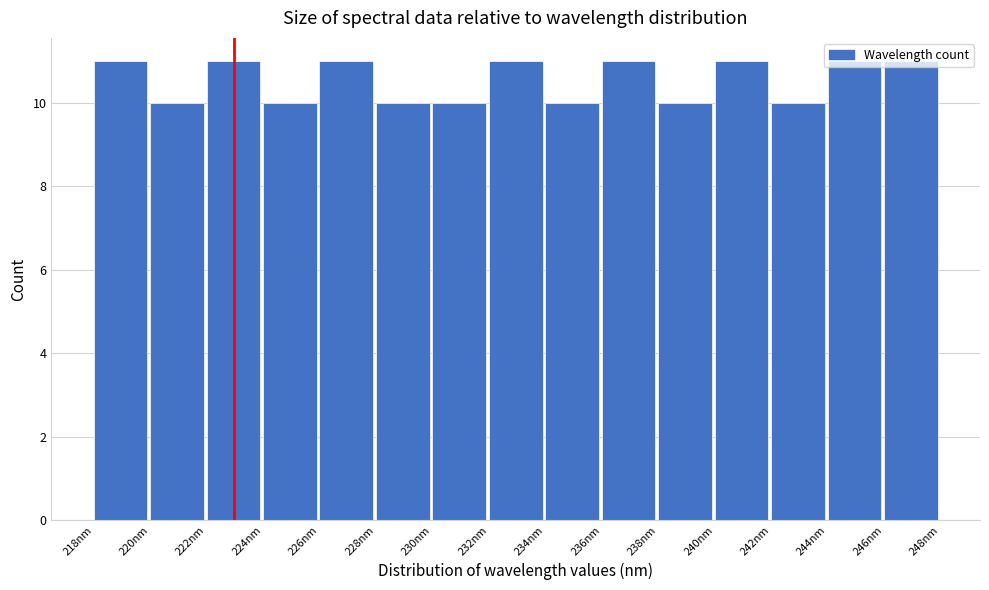

Reading left to right, transcribe this chart: for each bar, give the range it covers on the x-axis and its height. Neither the bar edges nor the heights are printed on the chart, so give them approximately, as read against the axes.

218.0 to 220.0: 11
220.0 to 222.0: 10
222.0 to 224.0: 11
224.0 to 226.0: 10
226.0 to 228.0: 11
228.0 to 230.0: 10
230.0 to 232.0: 10
232.0 to 234.0: 11
234.0 to 236.0: 10
236.0 to 238.0: 11
238.0 to 240.0: 10
240.0 to 241.8: 11
241.8 to 243.8: 10
243.8 to 245.8: 11
245.8 to 247.8: 11